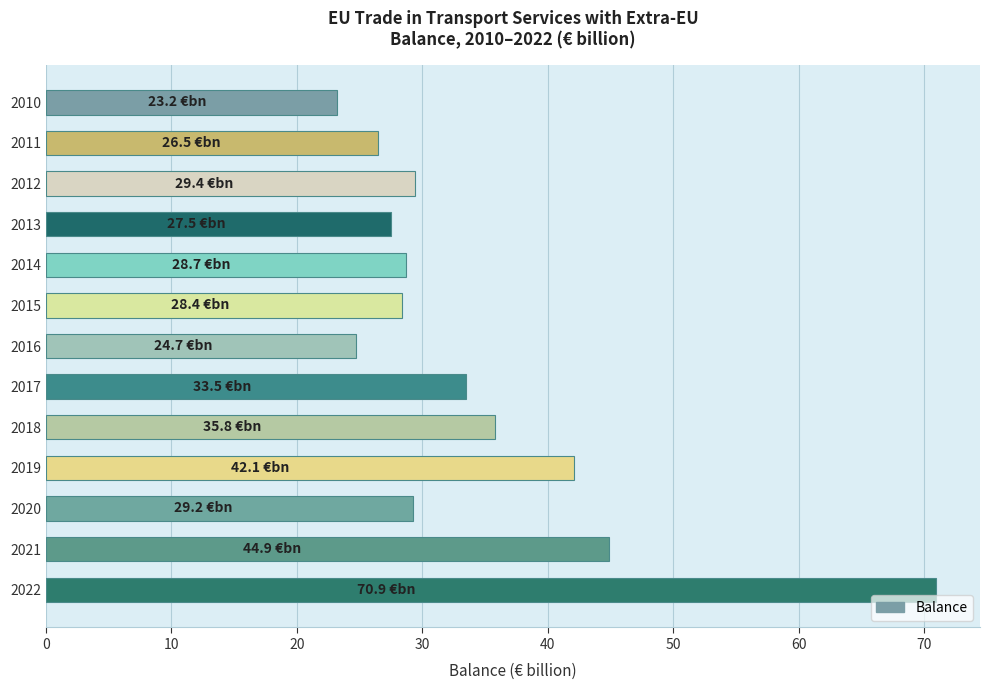

The chart shows a value of 12.3 at 2011. True or false?

False